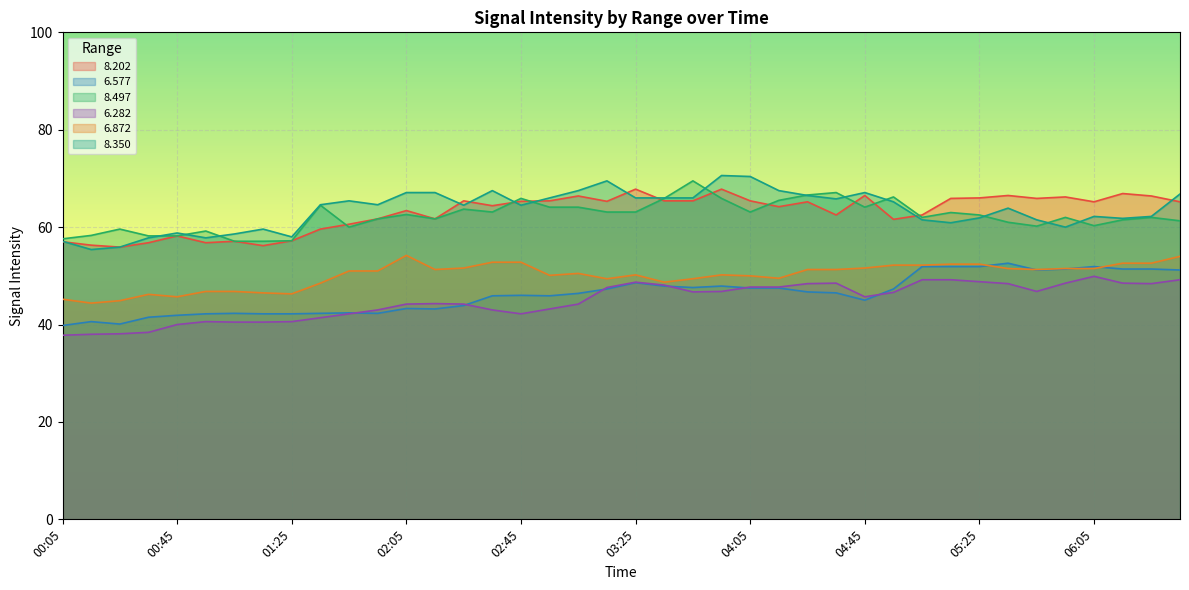

Which category has the highest value across all series?

03:55